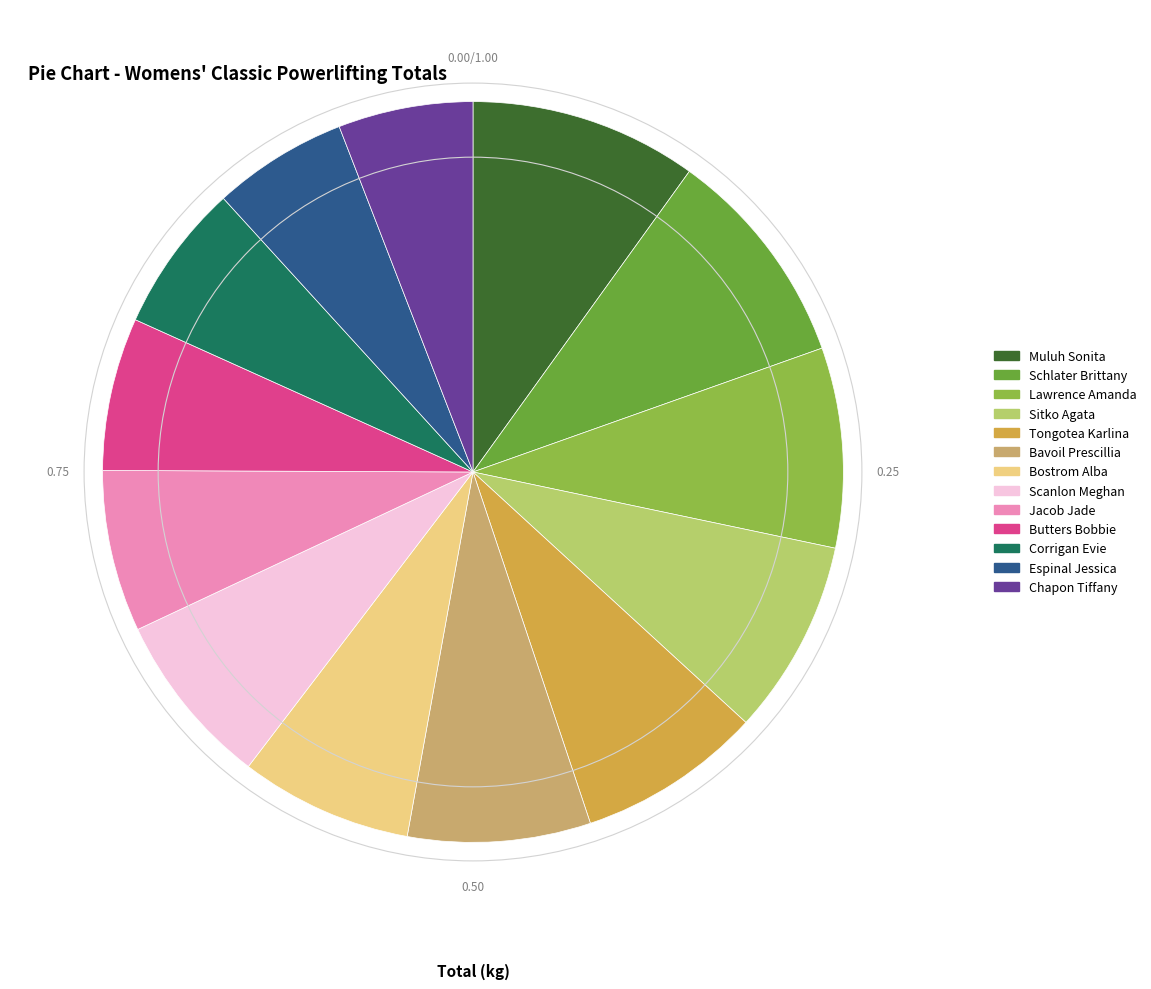

Which has a higher value, Bavoil Prescillia or Schlater Brittany?

Schlater Brittany